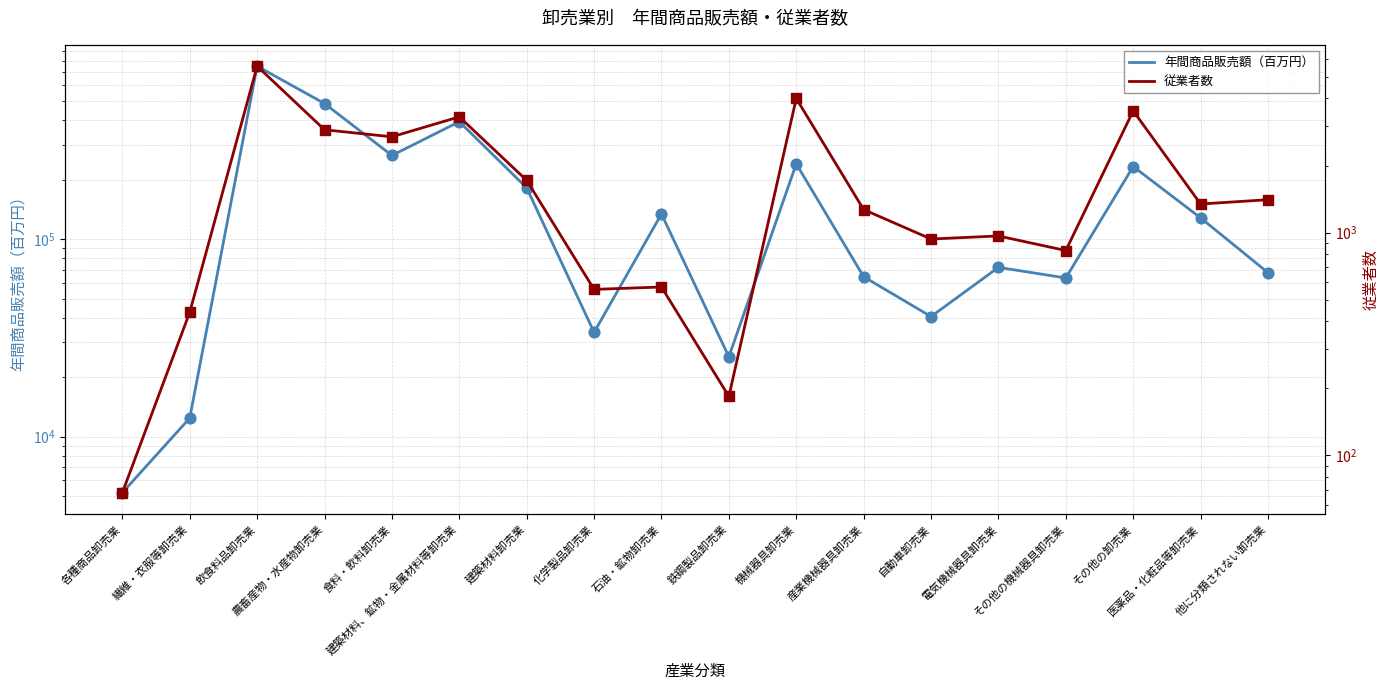

At which category is the sum across all series the highest?

飲食料品卸売業